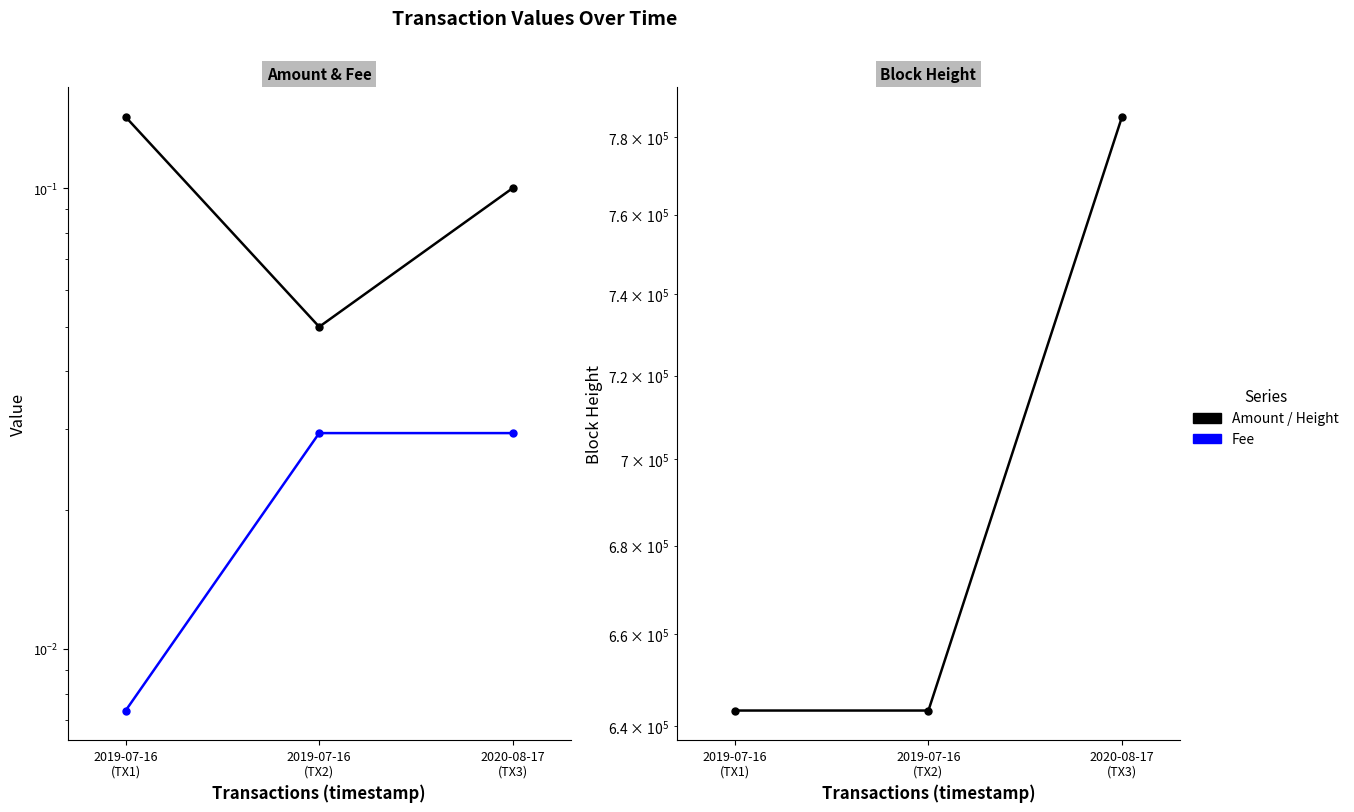

Which label corresponds to the largest value in the chart?

2020-08-17
(TX3)